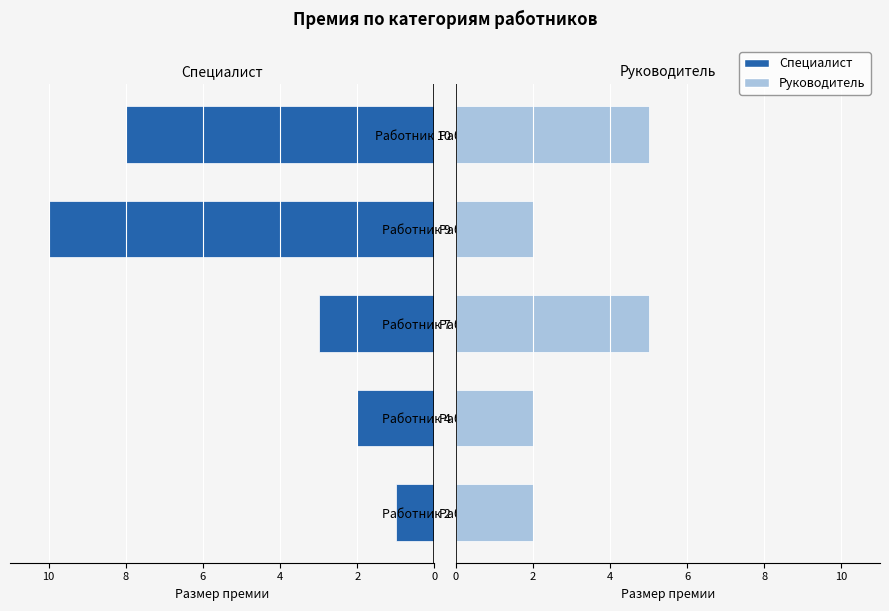

Reading right to left, what are all the values shown in this chart?

Специалист: -8	-10	-3	-2	-1
Руководитель: 5	2	5	2	2